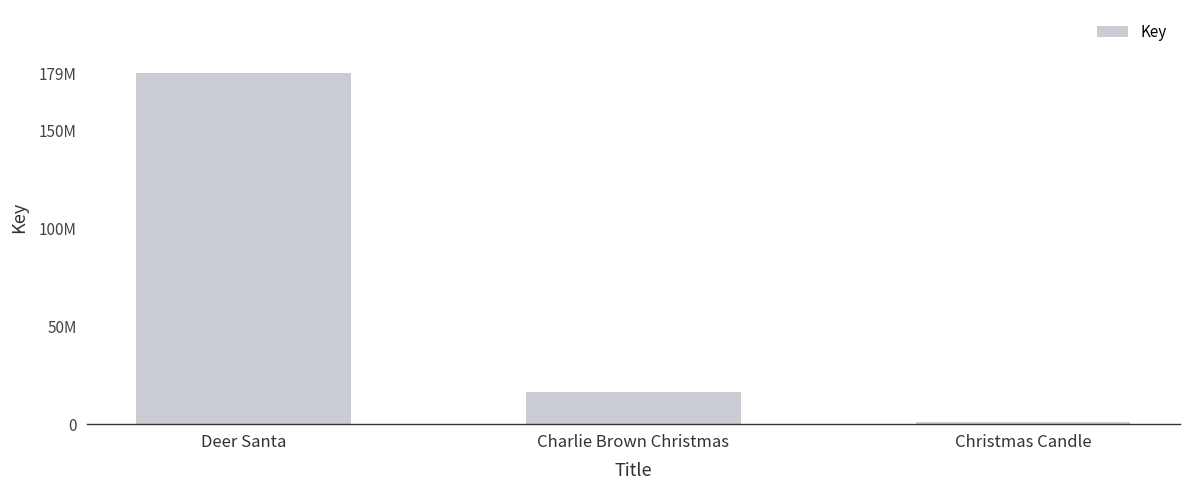

What is the ratio of the value at Deer Santa to the value at Charlie Brown Christmas?

11.0